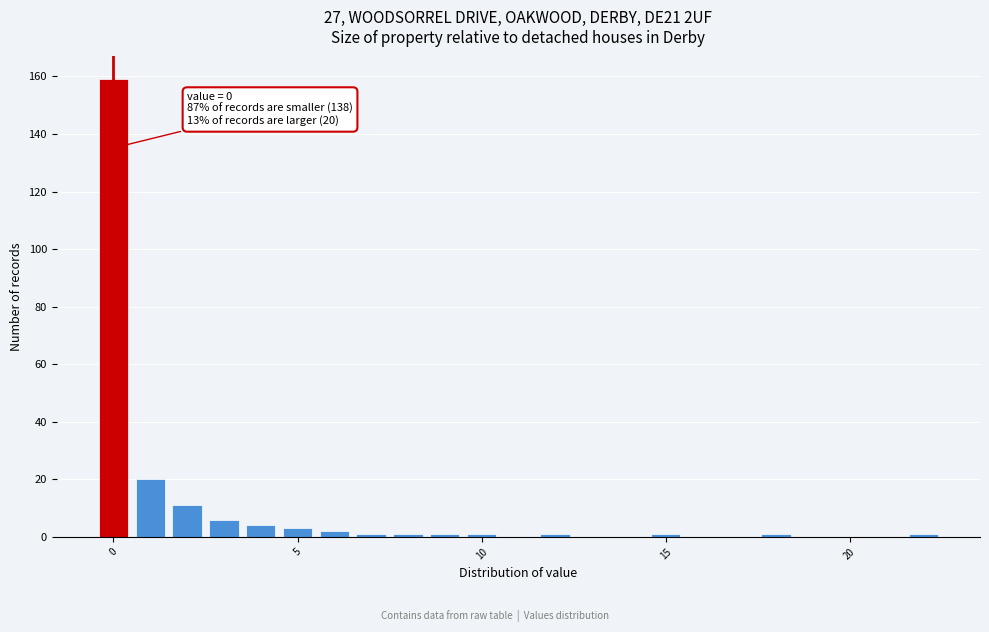

Around what value on the x-axis is the tallest bar? Give the approximate position of its centre, as read against the axis.

0.0